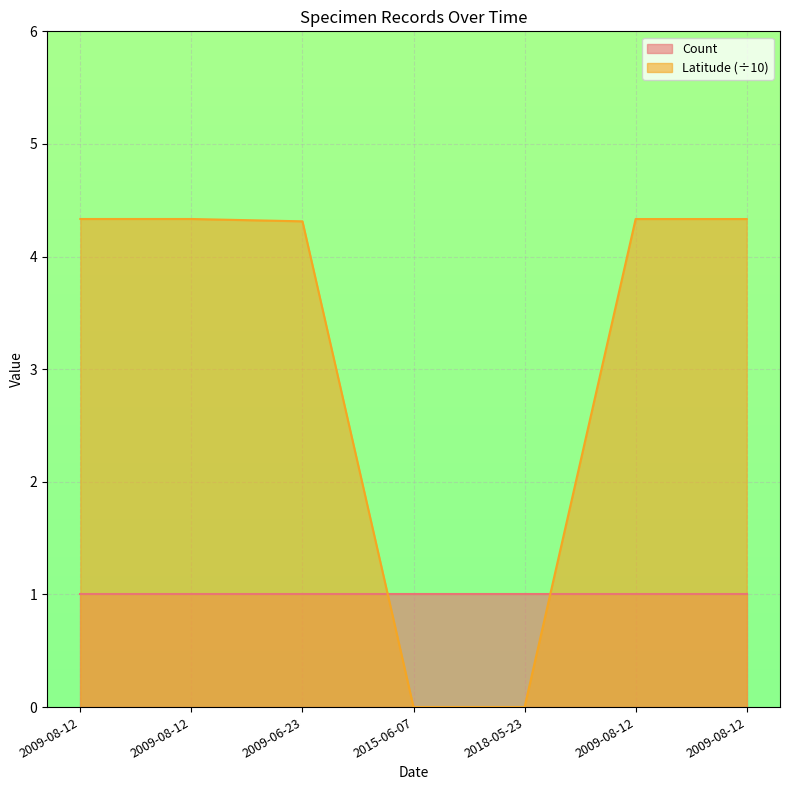

List the labels in order of value, largest first.

2009-08-12, 2009-08-12, 2009-08-12, 2009-08-12, 2009-06-23, 2015-06-07, 2018-05-23